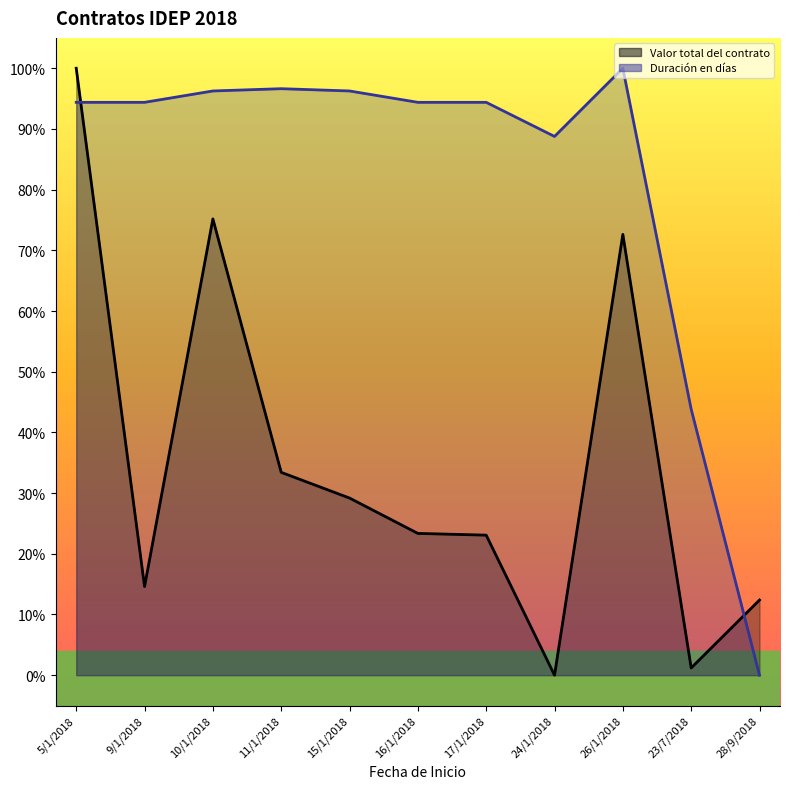

Is the value of Valor total del contrato at 24/1/2018 greater than the value of Duración en días at 11/1/2018?

No